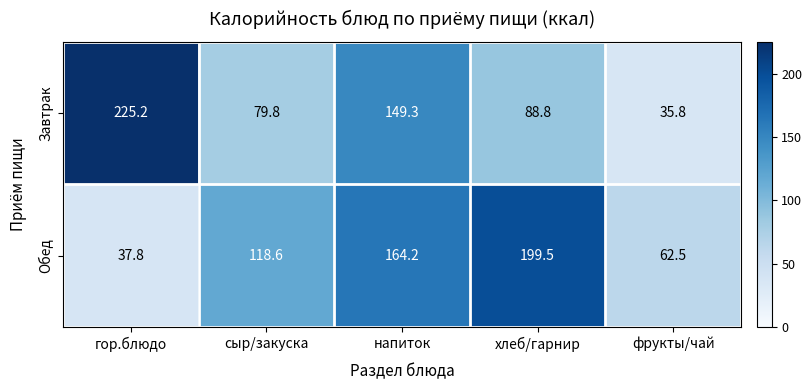

The value of Обед at сыр/закуска is 118.6. True or false?

True